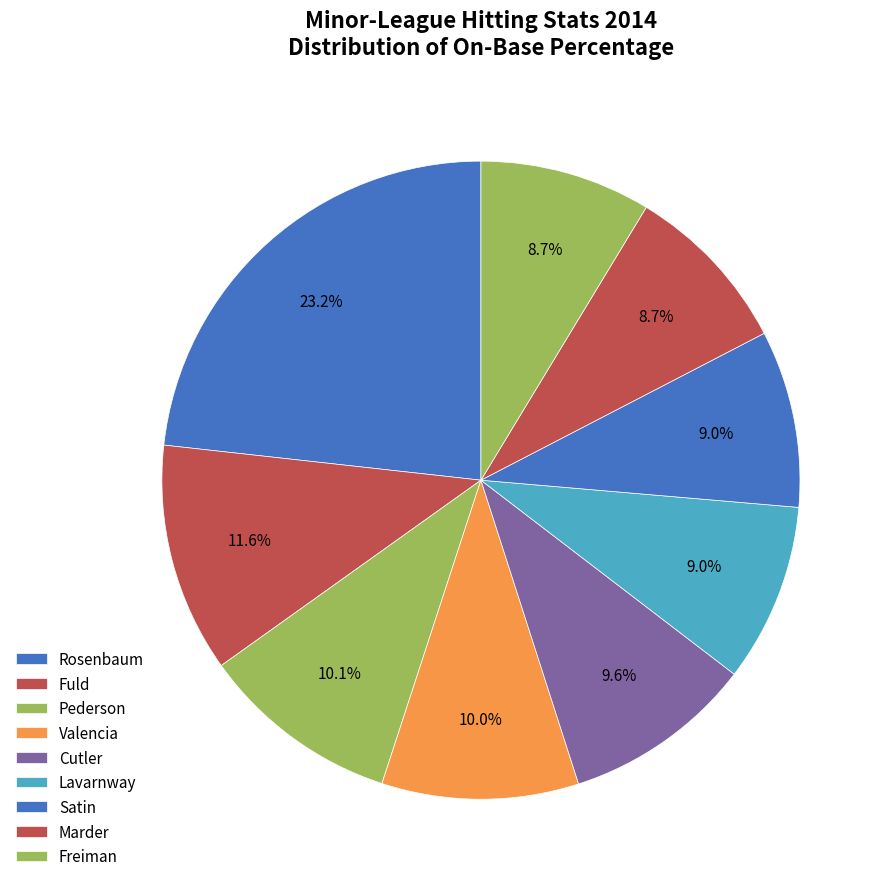

Which category has the biggest portion of the pie?

Danny Rosenbaum